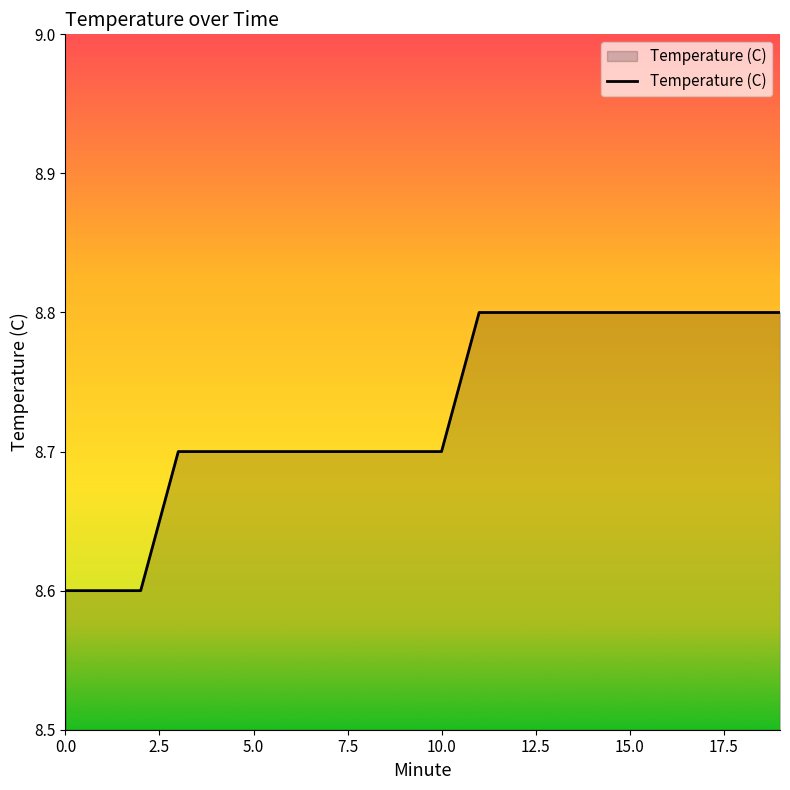

What is the minimum value shown in the chart?

8.6